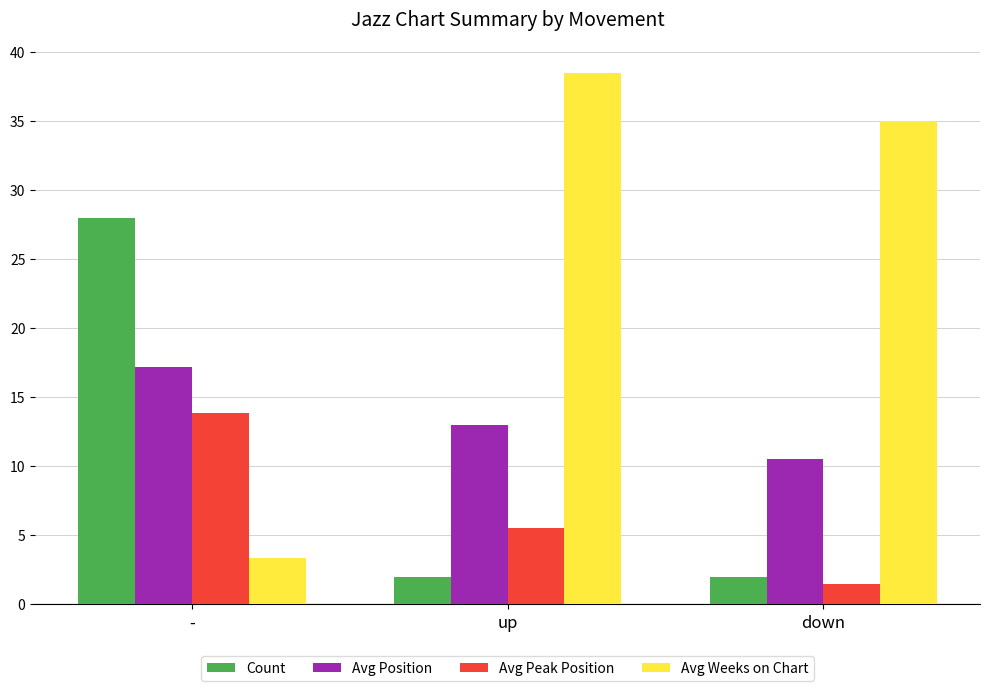

Are the bars horizontal?

No